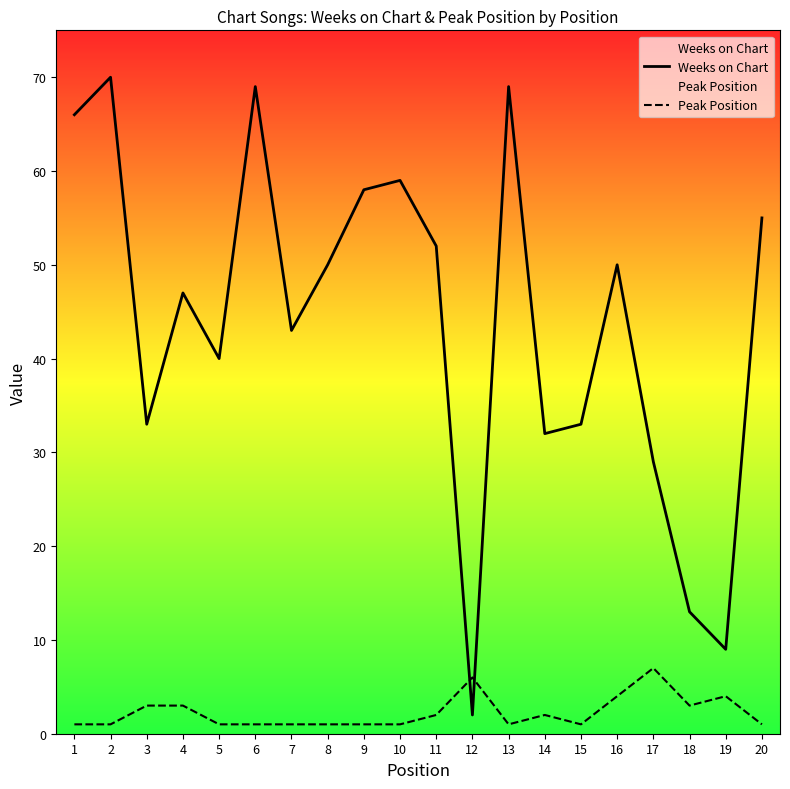

Reading left to right, transcribe all the data shown in this chart.

Weeks on Chart: 66	70	33	47	40	69	43	50	58	59	52	2	69	32	33	50	29	13	9	55
Peak Position: 1	1	3	3	1	1	1	1	1	1	2	6	1	2	1	4	7	3	4	1